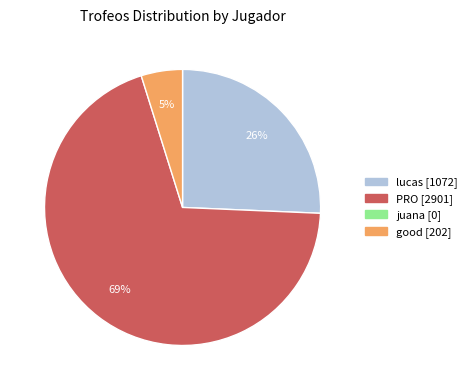

Which category accounts for the majority?

PRO (2901)